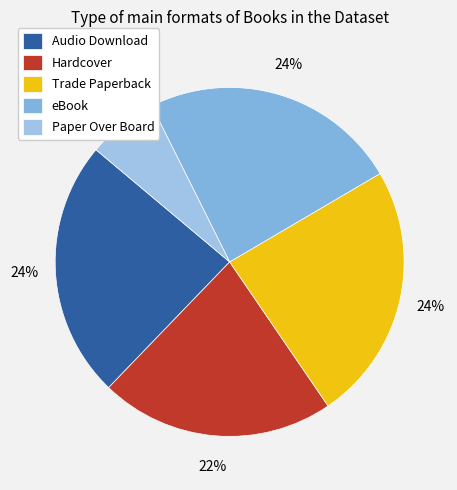

To the nearest percent, what is the average slice percentage?

20%